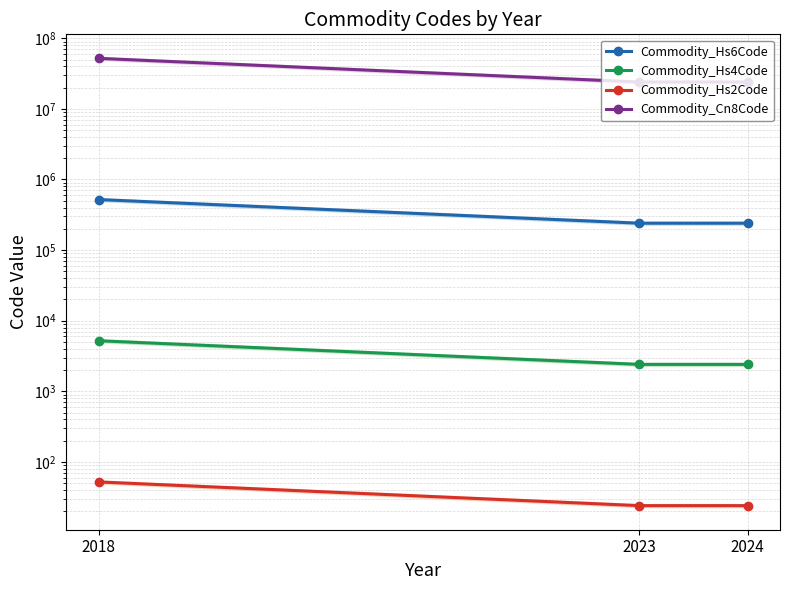

Which category has the highest value in the Commodity_Hs2Code series?

2018